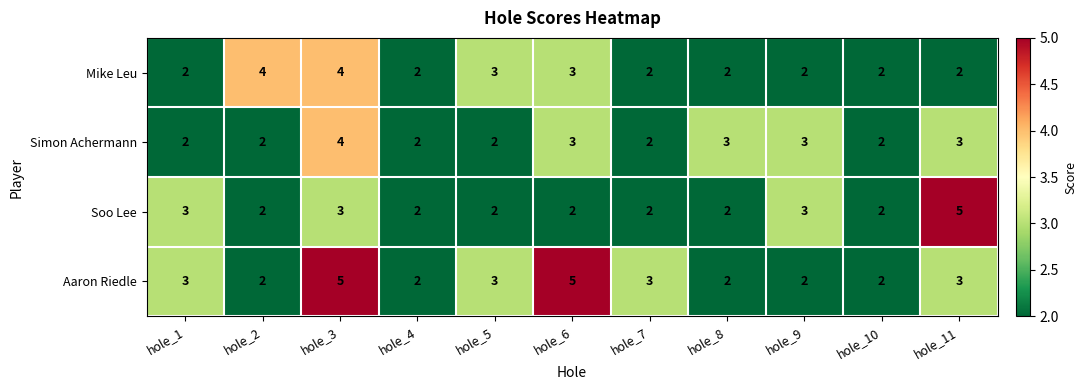

Is the value of Soo Lee at hole_9 greater than the value of Mike Leu at hole_10?

Yes